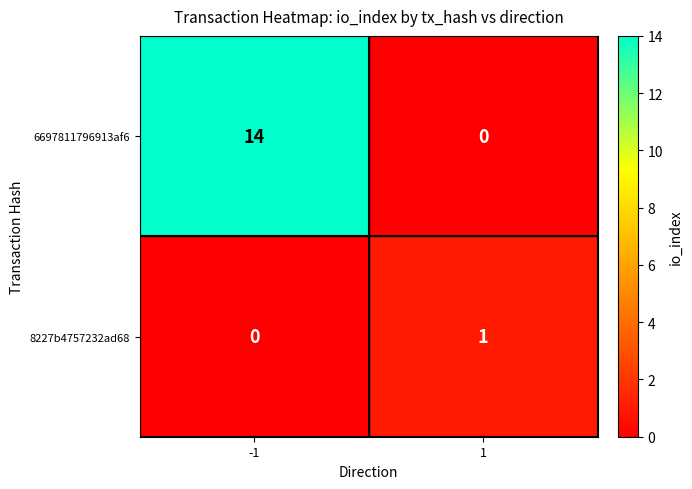

Which series has the largest total across all categories?

6697811796913af6